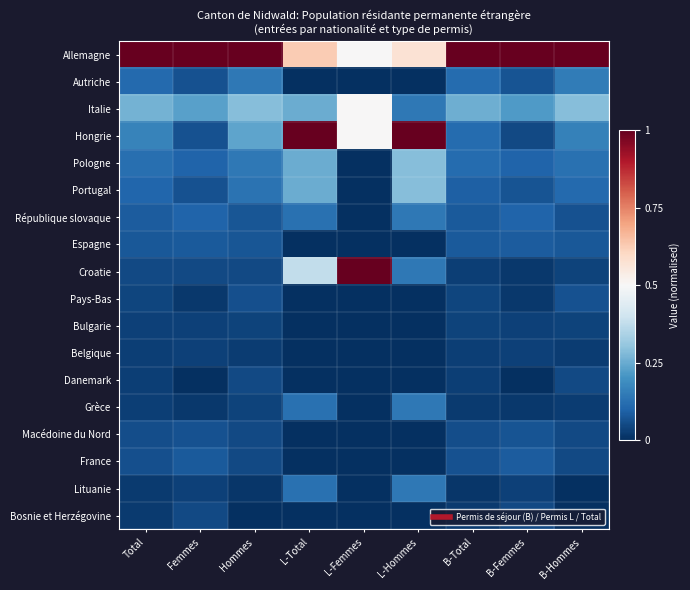

Reading left to right, list all the values displayed in this chart.

Allemagne: Total=1.0	Femmes=1.0	Hommes=1.0	L-Total=0.6	L-Femmes=0.5	L-Hommes=0.6	B-Total=1.0	B-Femmes=1.0	B-Hommes=1.0
Autriche: Total=0.1	Femmes=0.1	Hommes=0.1	L-Total=0.0	L-Femmes=0.0	L-Hommes=0.0	B-Total=0.1	B-Femmes=0.1	B-Hommes=0.1
Italie: Total=0.3	Femmes=0.2	Hommes=0.3	L-Total=0.2	L-Femmes=0.5	L-Hommes=0.1	B-Total=0.3	B-Femmes=0.2	B-Hommes=0.3
Hongrie: Total=0.2	Femmes=0.1	Hommes=0.2	L-Total=1.0	L-Femmes=0.5	L-Hommes=1.0	B-Total=0.1	B-Femmes=0.1	B-Hommes=0.2
Pologne: Total=0.1	Femmes=0.1	Hommes=0.1	L-Total=0.2	L-Femmes=0.0	L-Hommes=0.3	B-Total=0.1	B-Femmes=0.1	B-Hommes=0.1
Portugal: Total=0.1	Femmes=0.1	Hommes=0.1	L-Total=0.2	L-Femmes=0.0	L-Hommes=0.3	B-Total=0.1	B-Femmes=0.1	B-Hommes=0.1
République slovaque: Total=0.1	Femmes=0.1	Hommes=0.1	L-Total=0.1	L-Femmes=0.0	L-Hommes=0.1	B-Total=0.1	B-Femmes=0.1	B-Hommes=0.1
Espagne: Total=0.1	Femmes=0.1	Hommes=0.1	L-Total=0.0	L-Femmes=0.0	L-Hommes=0.0	B-Total=0.1	B-Femmes=0.1	B-Hommes=0.1
Croatie: Total=0.0	Femmes=0.0	Hommes=0.0	L-Total=0.4	L-Femmes=1.0	L-Hommes=0.1	B-Total=0.0	B-Femmes=0.0	B-Hommes=0.0
Pays-Bas: Total=0.0	Femmes=0.0	Hommes=0.1	L-Total=0.0	L-Femmes=0.0	L-Hommes=0.0	B-Total=0.0	B-Femmes=0.0	B-Hommes=0.1
Bulgarie: Total=0.0	Femmes=0.0	Hommes=0.0	L-Total=0.0	L-Femmes=0.0	L-Hommes=0.0	B-Total=0.0	B-Femmes=0.0	B-Hommes=0.0
Belgique: Total=0.0	Femmes=0.0	Hommes=0.0	L-Total=0.0	L-Femmes=0.0	L-Hommes=0.0	B-Total=0.0	B-Femmes=0.0	B-Hommes=0.0
Danemark: Total=0.0	Femmes=0.0	Hommes=0.0	L-Total=0.0	L-Femmes=0.0	L-Hommes=0.0	B-Total=0.0	B-Femmes=0.0	B-Hommes=0.1
Grèce: Total=0.0	Femmes=0.0	Hommes=0.0	L-Total=0.1	L-Femmes=0.0	L-Hommes=0.1	B-Total=0.0	B-Femmes=0.0	B-Hommes=0.0
Macédoine du Nord: Total=0.1	Femmes=0.1	Hommes=0.0	L-Total=0.0	L-Femmes=0.0	L-Hommes=0.0	B-Total=0.1	B-Femmes=0.1	B-Hommes=0.1
France: Total=0.1	Femmes=0.1	Hommes=0.0	L-Total=0.0	L-Femmes=0.0	L-Hommes=0.0	B-Total=0.1	B-Femmes=0.1	B-Hommes=0.1
Lituanie: Total=0.0	Femmes=0.0	Hommes=0.0	L-Total=0.1	L-Femmes=0.0	L-Hommes=0.1	B-Total=0.0	B-Femmes=0.0	B-Hommes=0.0
Bosnie et Herzégovine: Total=0.0	Femmes=0.0	Hommes=0.0	L-Total=0.0	L-Femmes=0.0	L-Hommes=0.0	B-Total=0.0	B-Femmes=0.1	B-Hommes=0.0